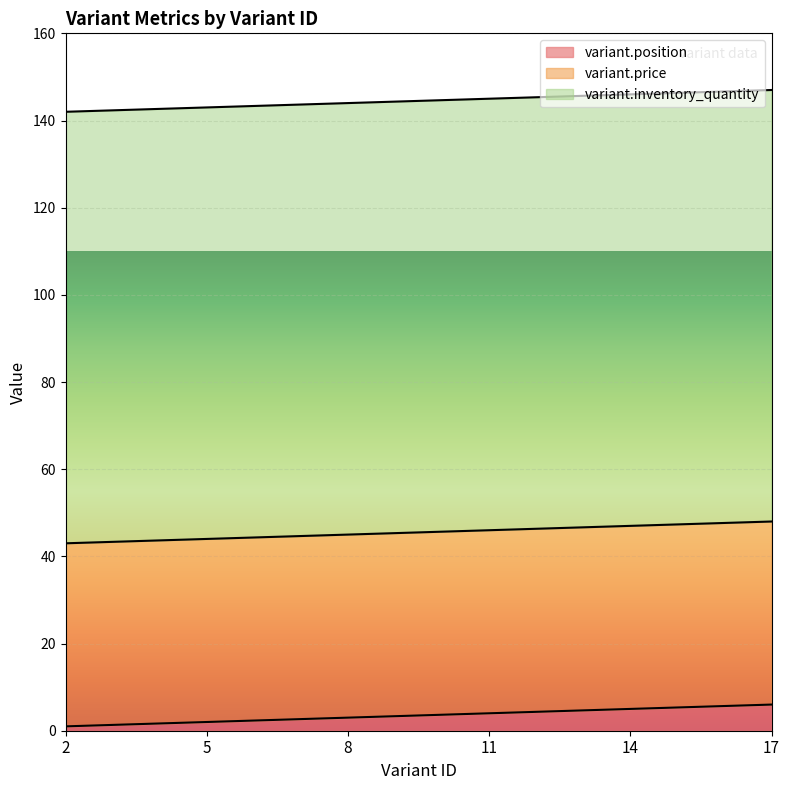

True or false: variant.inventory_quantity and variant.price intersect in this chart.

False